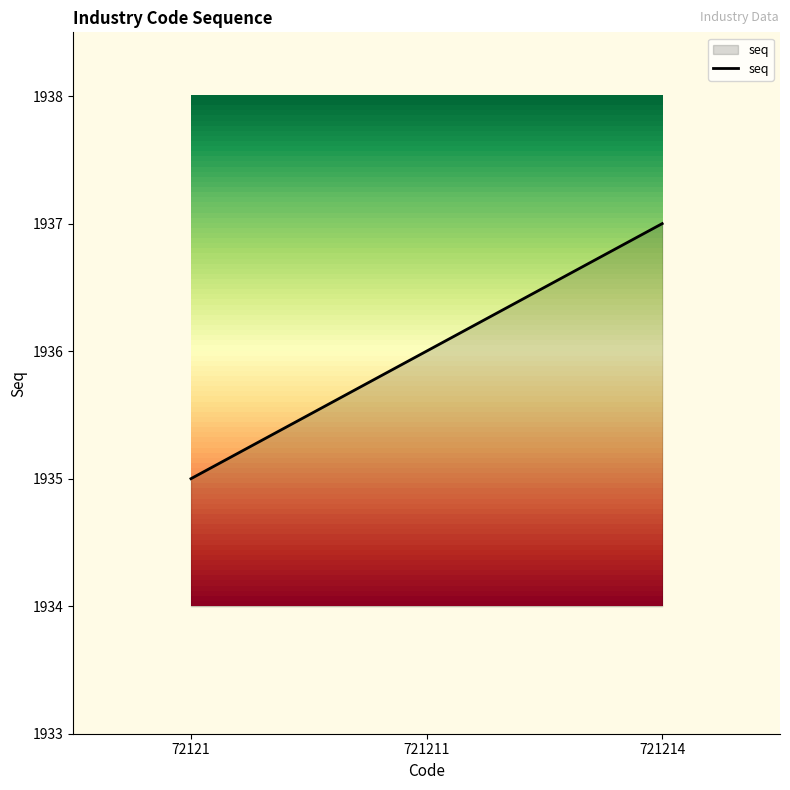

List the labels in order of value, smallest first.

72121, 721211, 721214